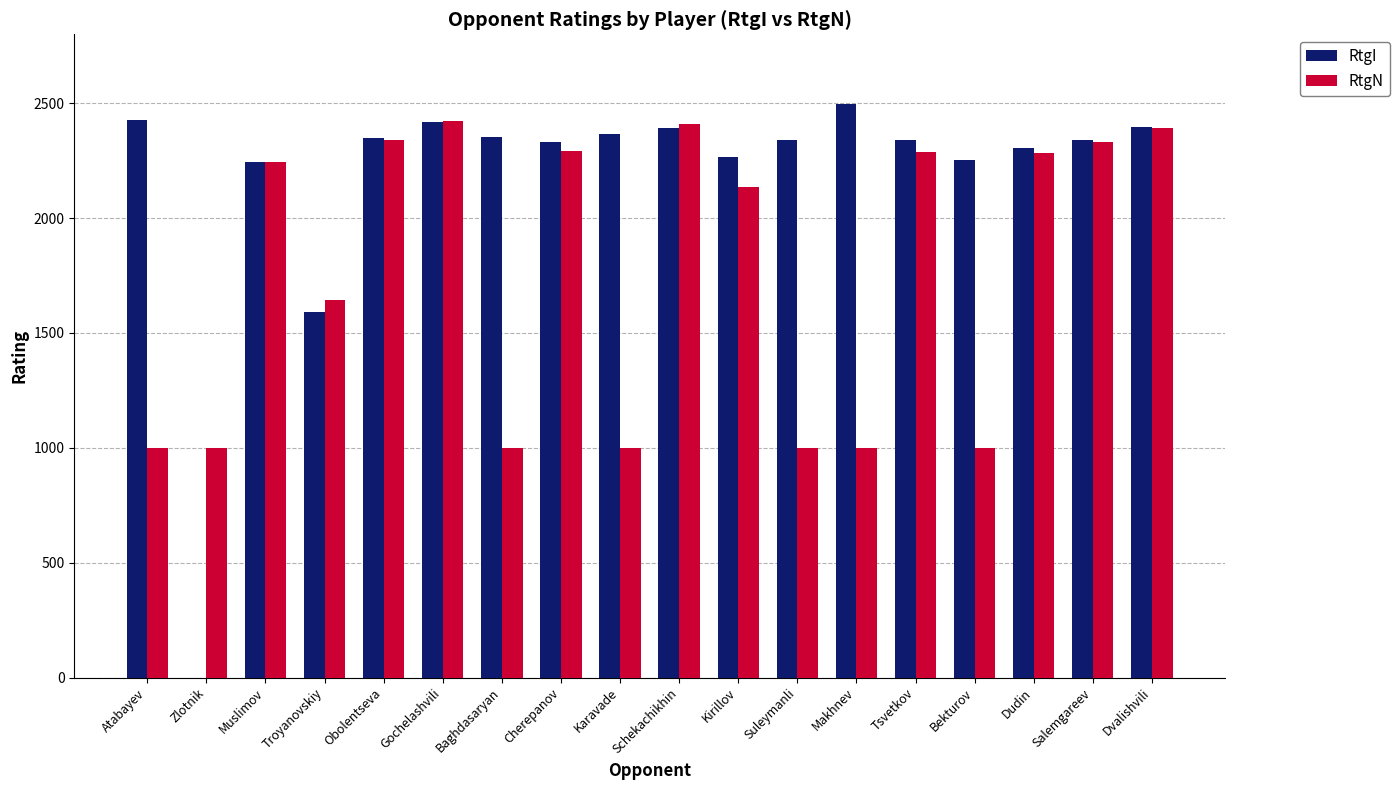

Between Gochelashvili and Salemgareev, which series saw the biggest shift?

RtgN